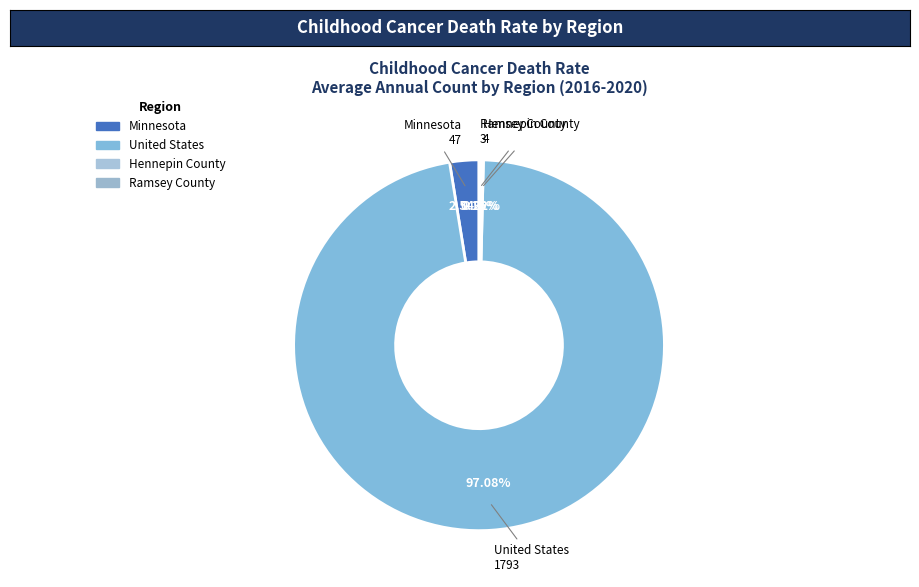

True or false: Hennepin County accounts for 0% of the total.

True